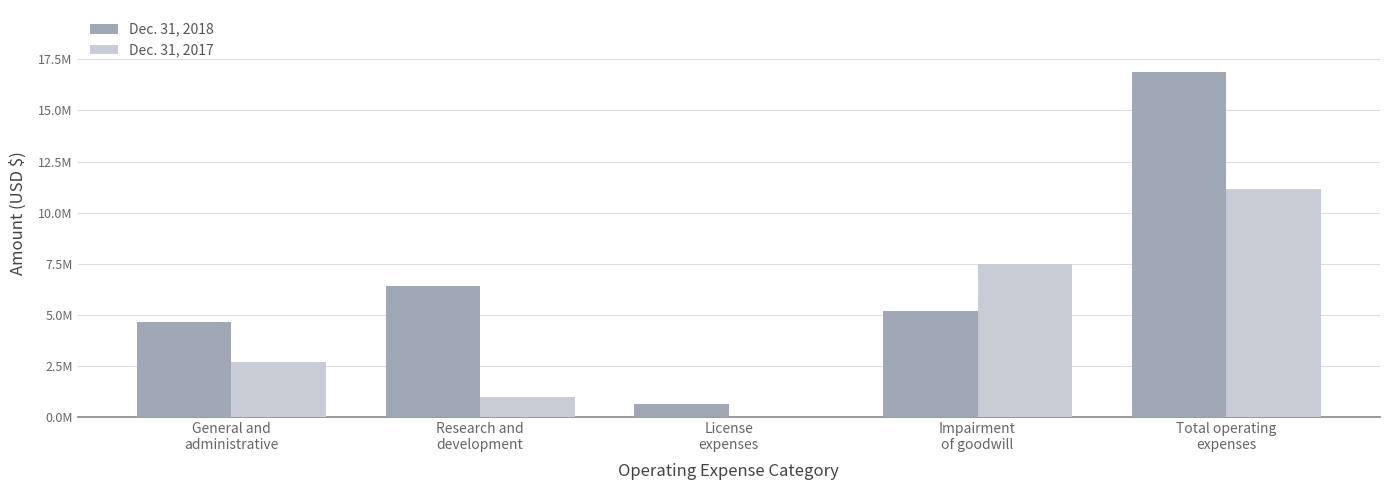

Does the chart contain stacked bars?

No